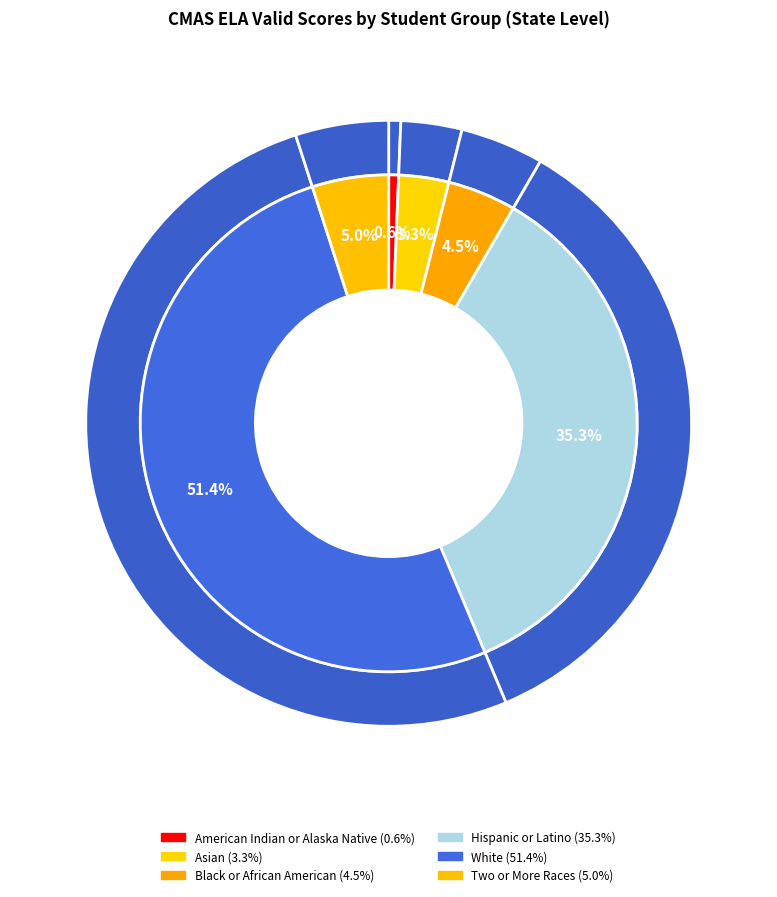

What percentage is the Hispanic or Latino slice, to the nearest percent?

35%